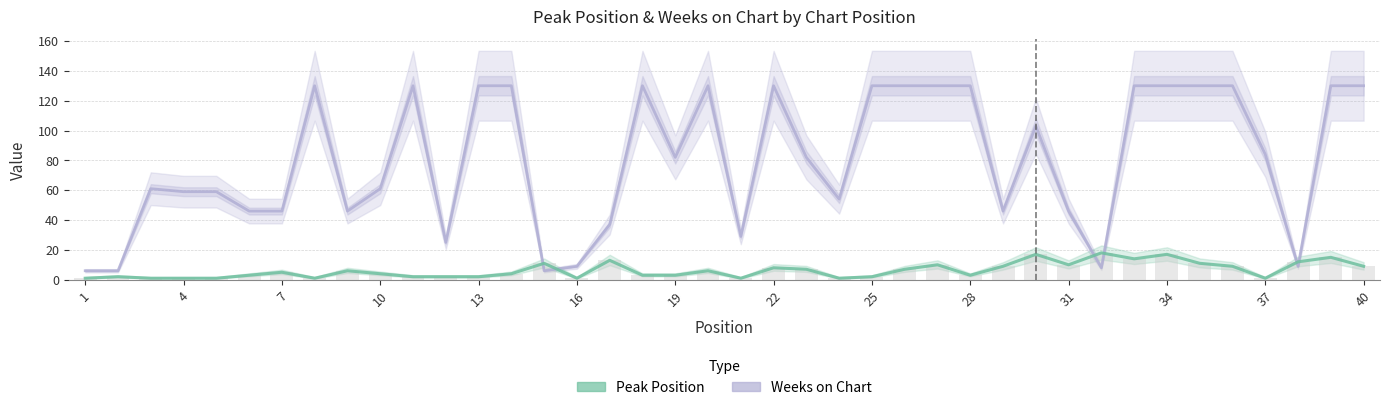

Which series has the largest total across all categories?

Weeks on Chart